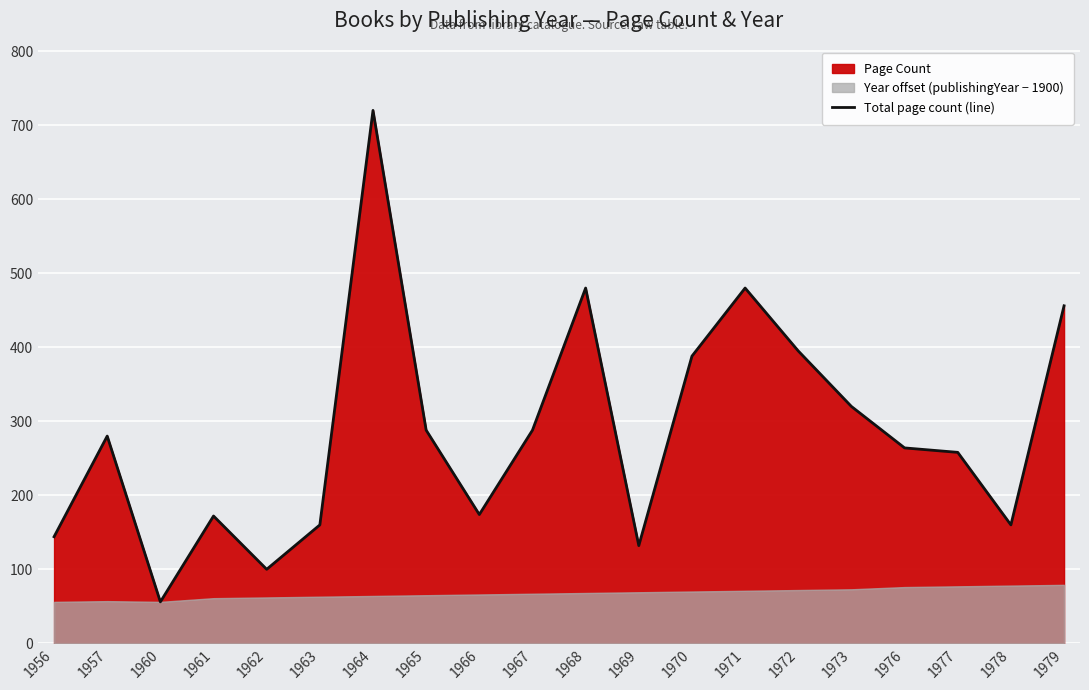

How many interior local peaks (higher than both neighbors) does the data have?

5